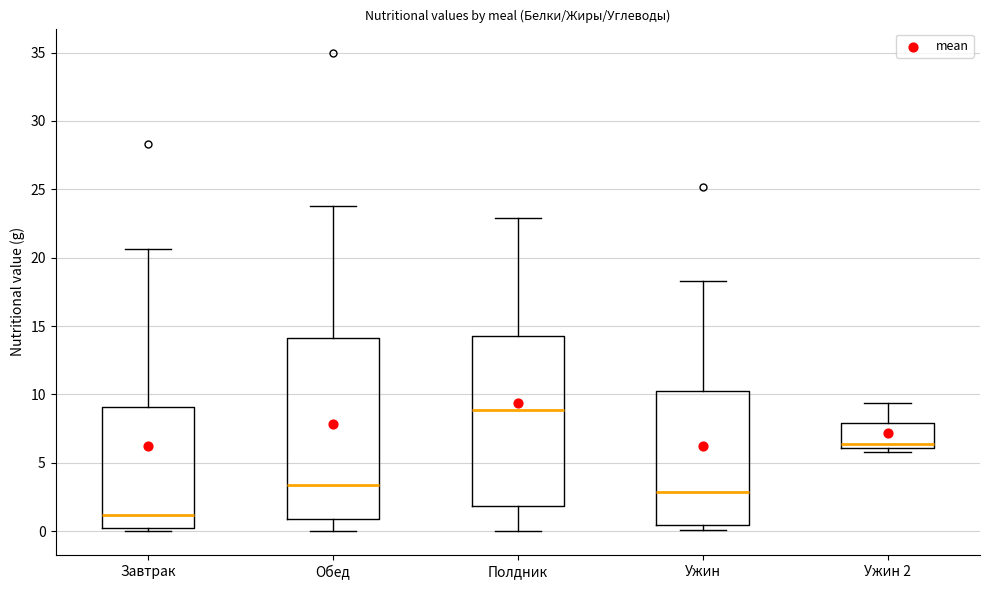

Reading left to right, read every box against the y-axis: the position of its median line, the range the box covers, and the ends of its whiskers. The values are not printed on the chart, so give them approximately, as read against the axis.

Завтрак: median 1.0, box 0.5 to 9.0, whiskers 0.0 to 20.5
Обед: median 3.5, box 1.0 to 14.0, whiskers 0.0 to 24.0
Полдник: median 9.0, box 2.0 to 14.5, whiskers 0.0 to 23.0
Ужин: median 3.0, box 0.5 to 10.5, whiskers 0.0 to 18.5
Ужин 2: median 6.5, box 6.0 to 8.0, whiskers 6.0 (just below the box's lower edge) to 9.5